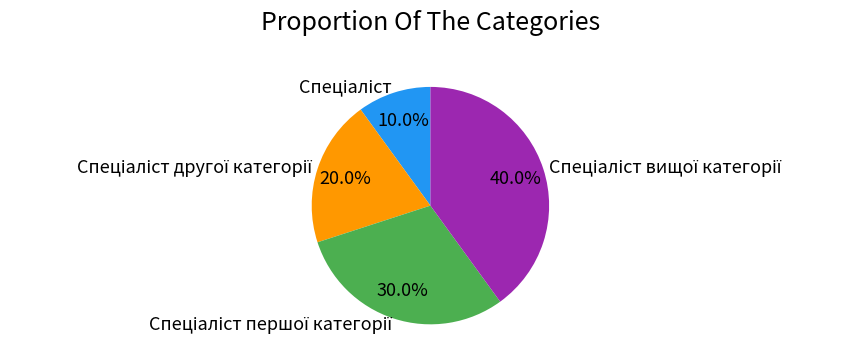

Is there a majority slice in this chart?

No